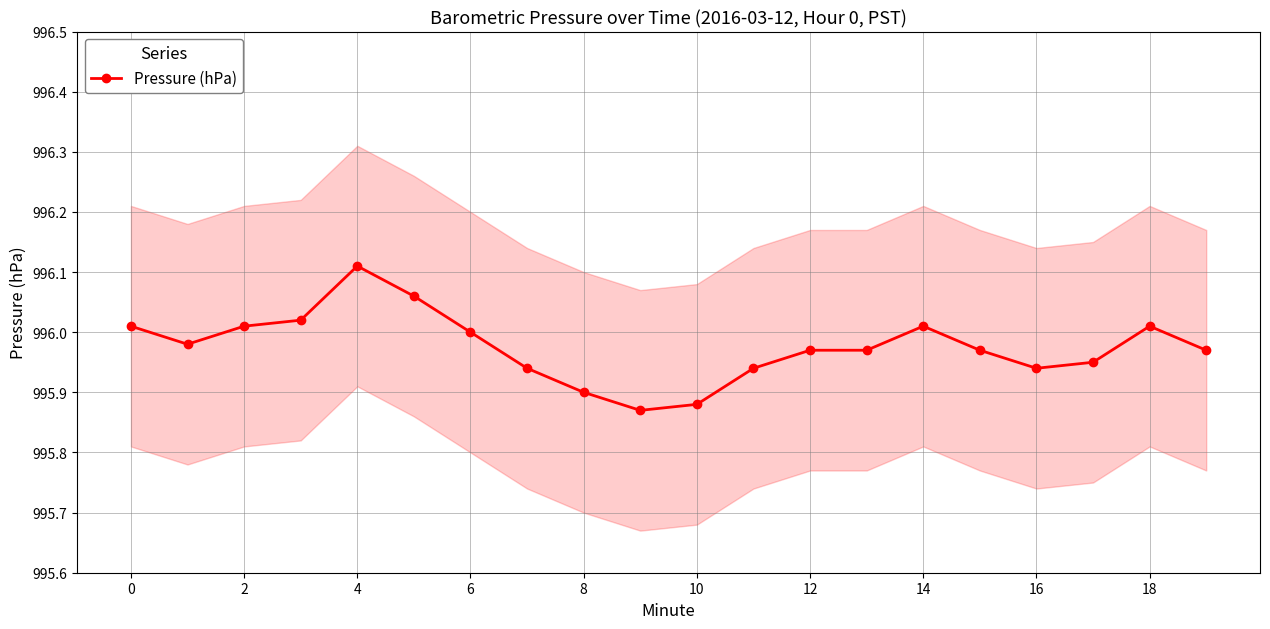

How many points are lower than both their immediate neighbors (excluding endpoints)?

3